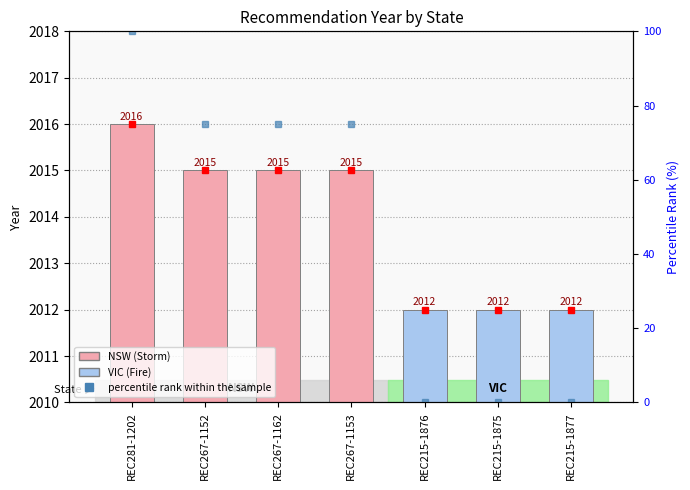

Are the bars horizontal?

No